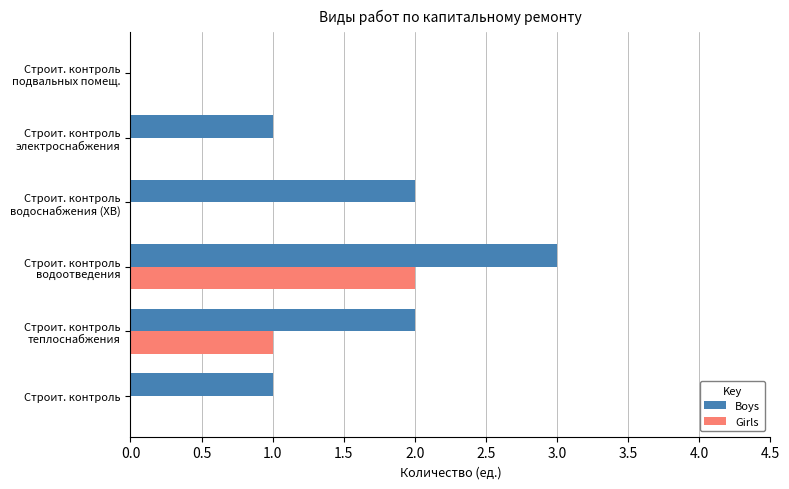

What is the maximum value for Boys?

3